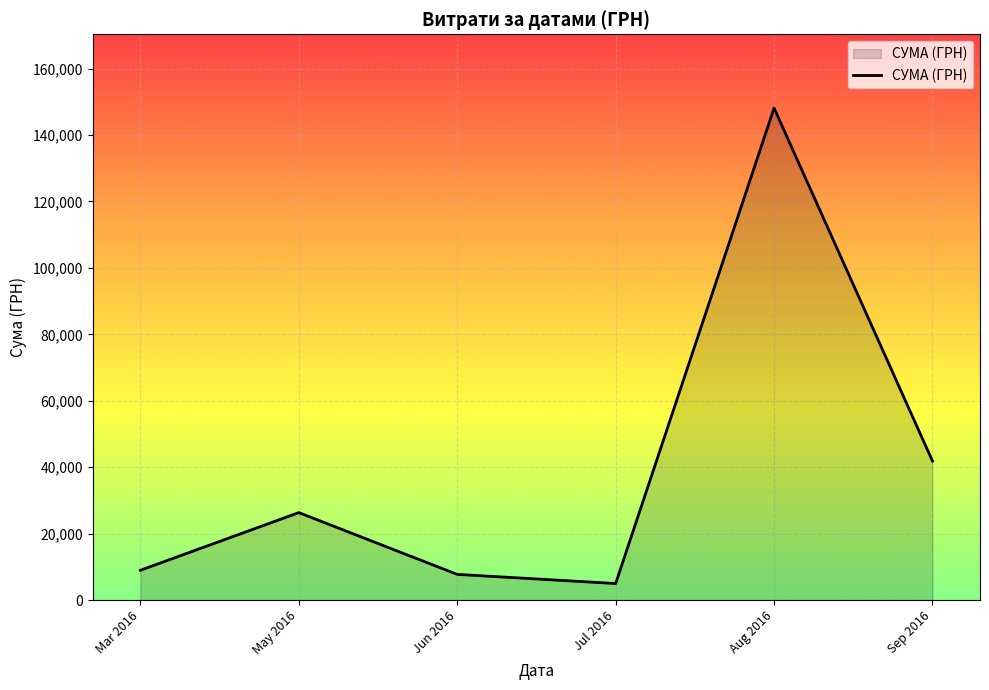

Which has a higher value, Sep 2016 or Jun 2016?

Sep 2016